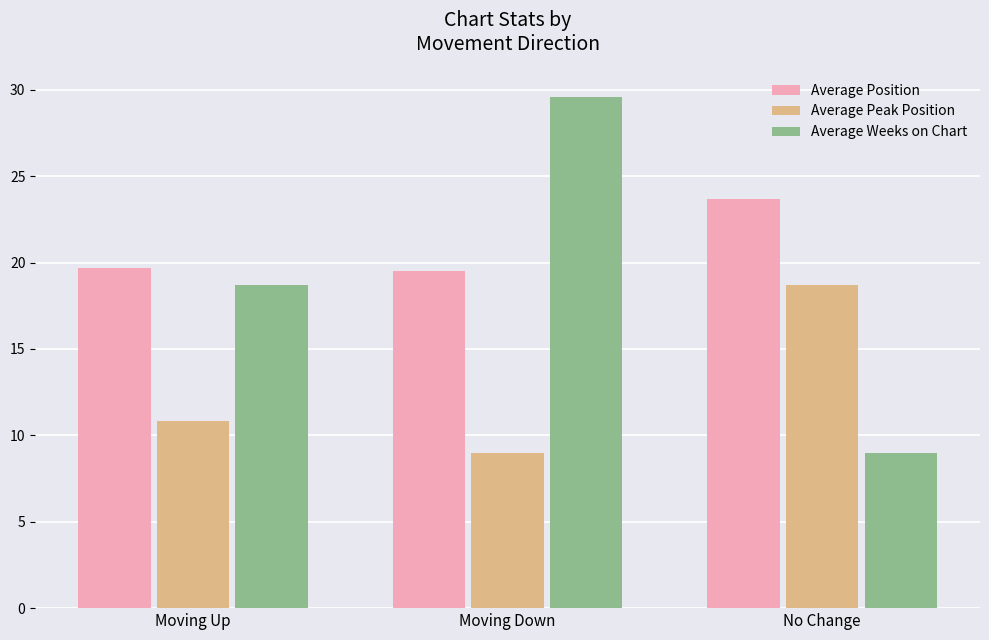

At how many categories does at least one series exceed 18?

3